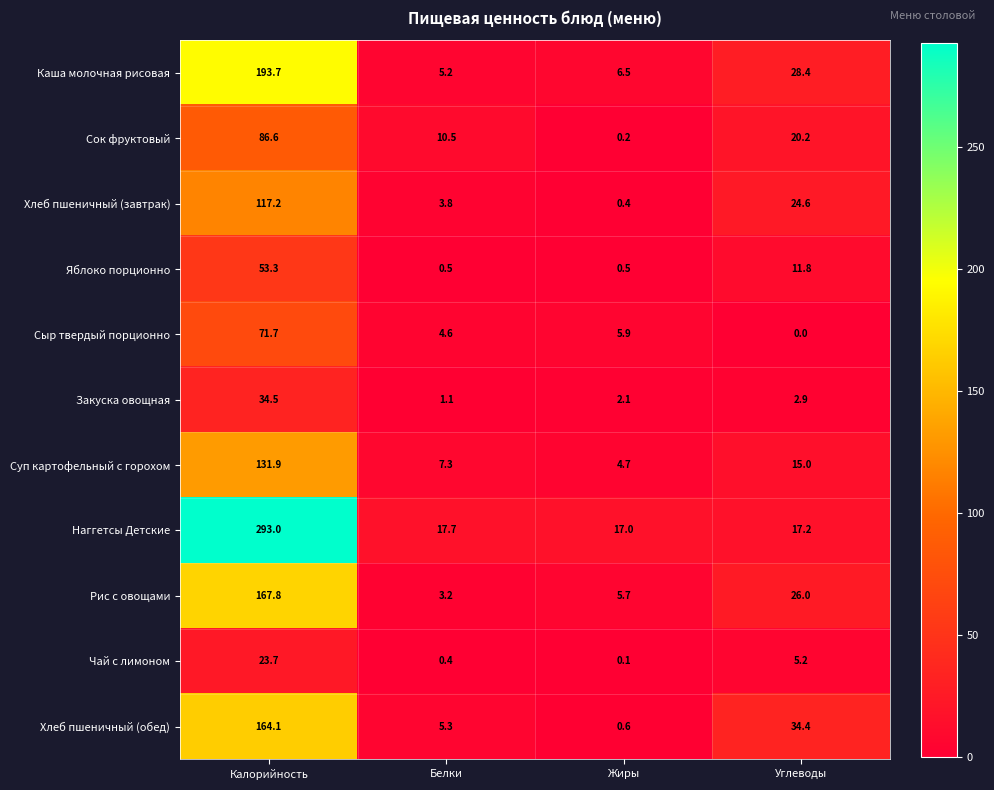

Is it true that Чай с лимоном equals 0.4 at Белки?

True